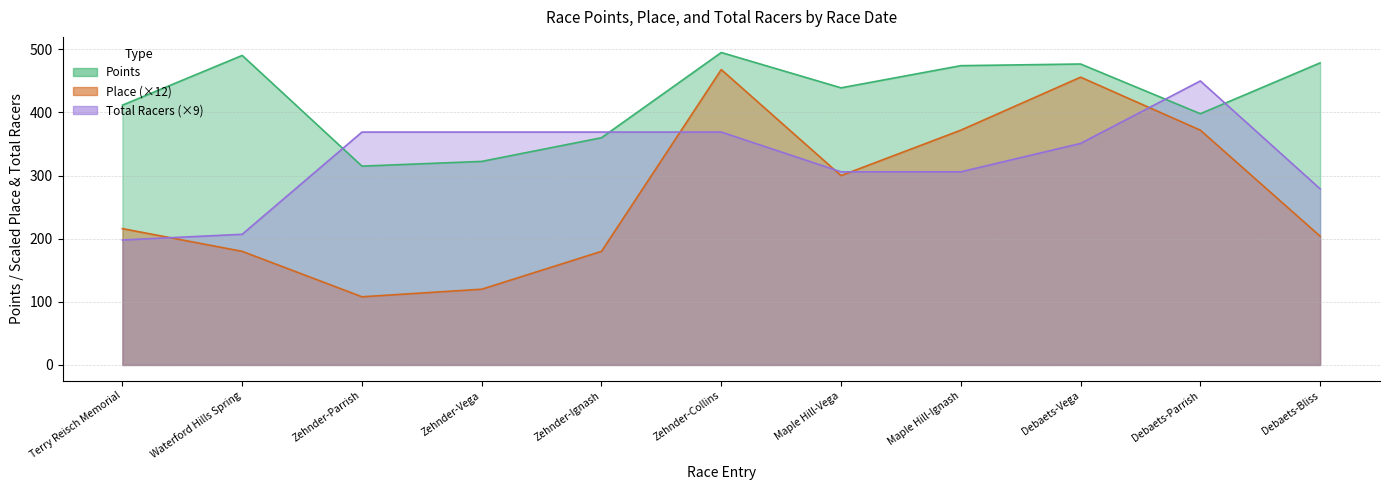

What is the difference between the maximum and minimum values in the Place series?

360.0